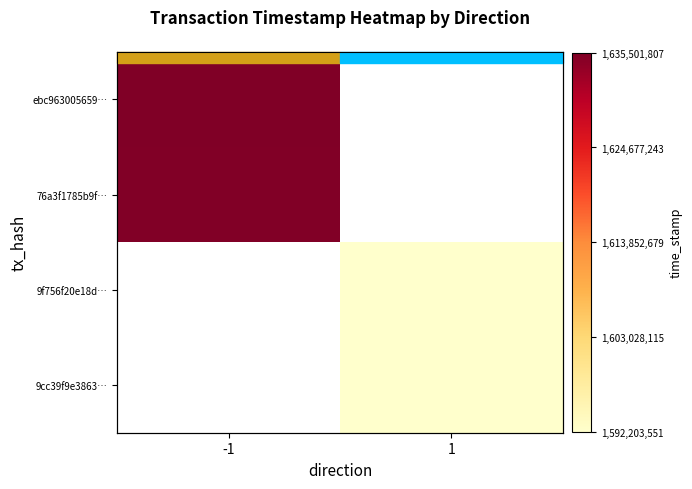

The value of 9cc39f9e3863… at 1 is 2428570873.5. True or false?

False